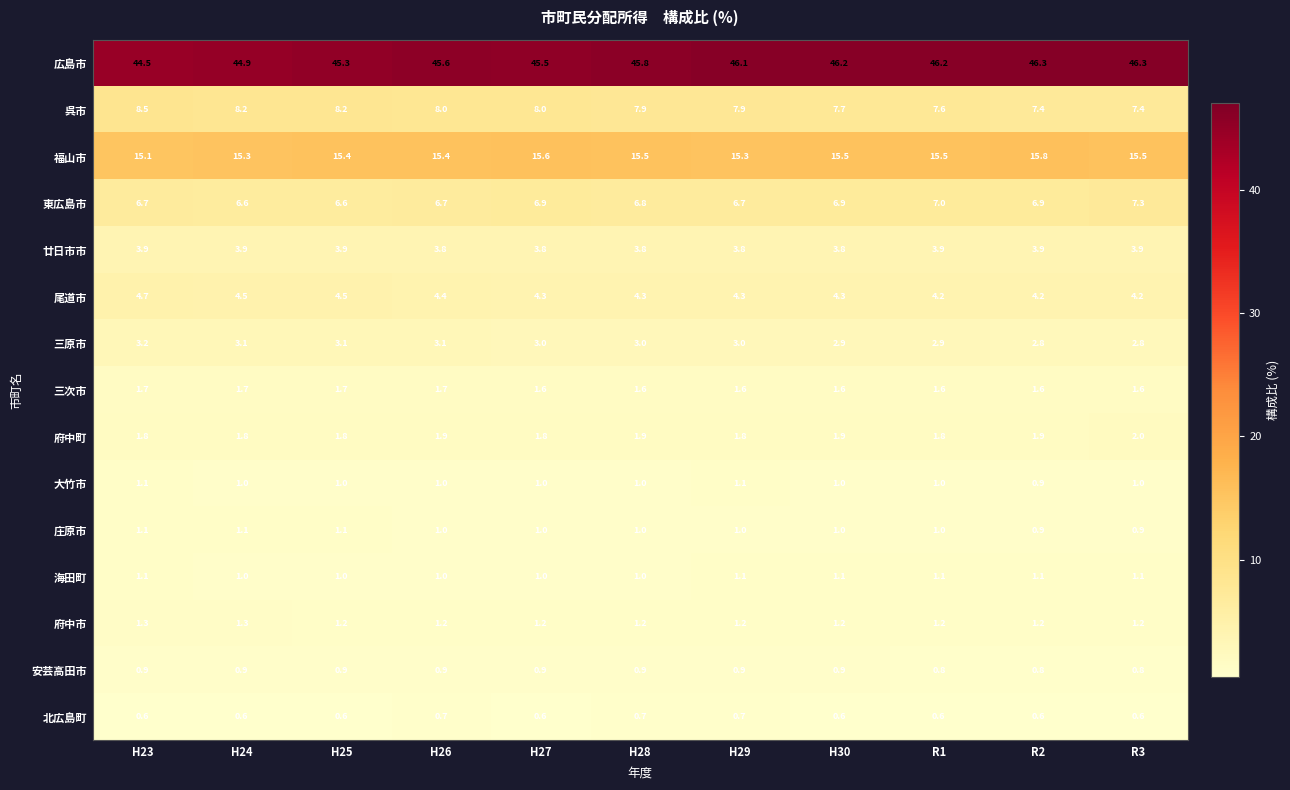

How many 庄原市 values are between 1 and 2?

9